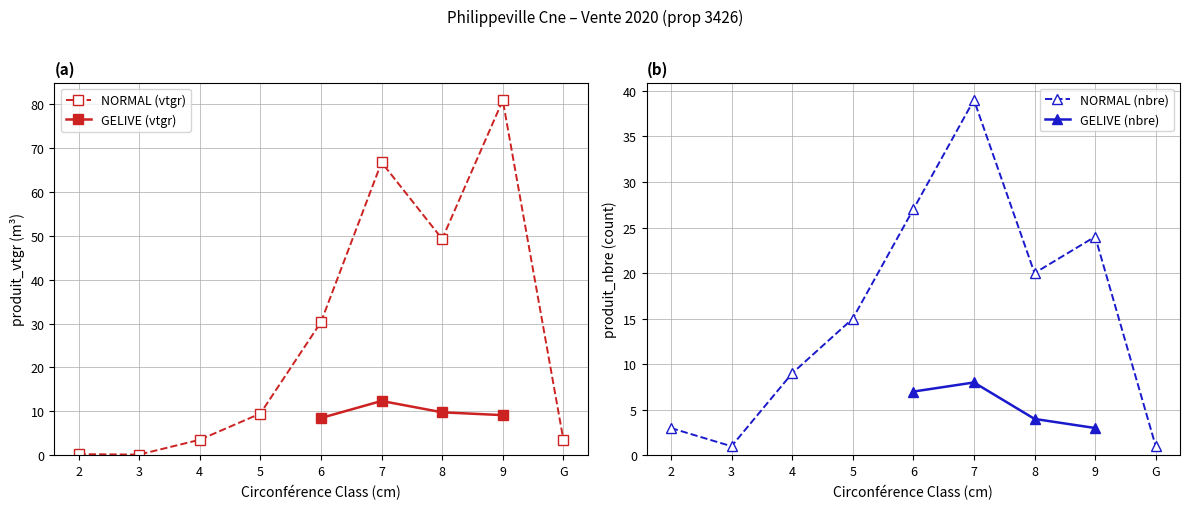

What is the label of the 9th point from the right?

2